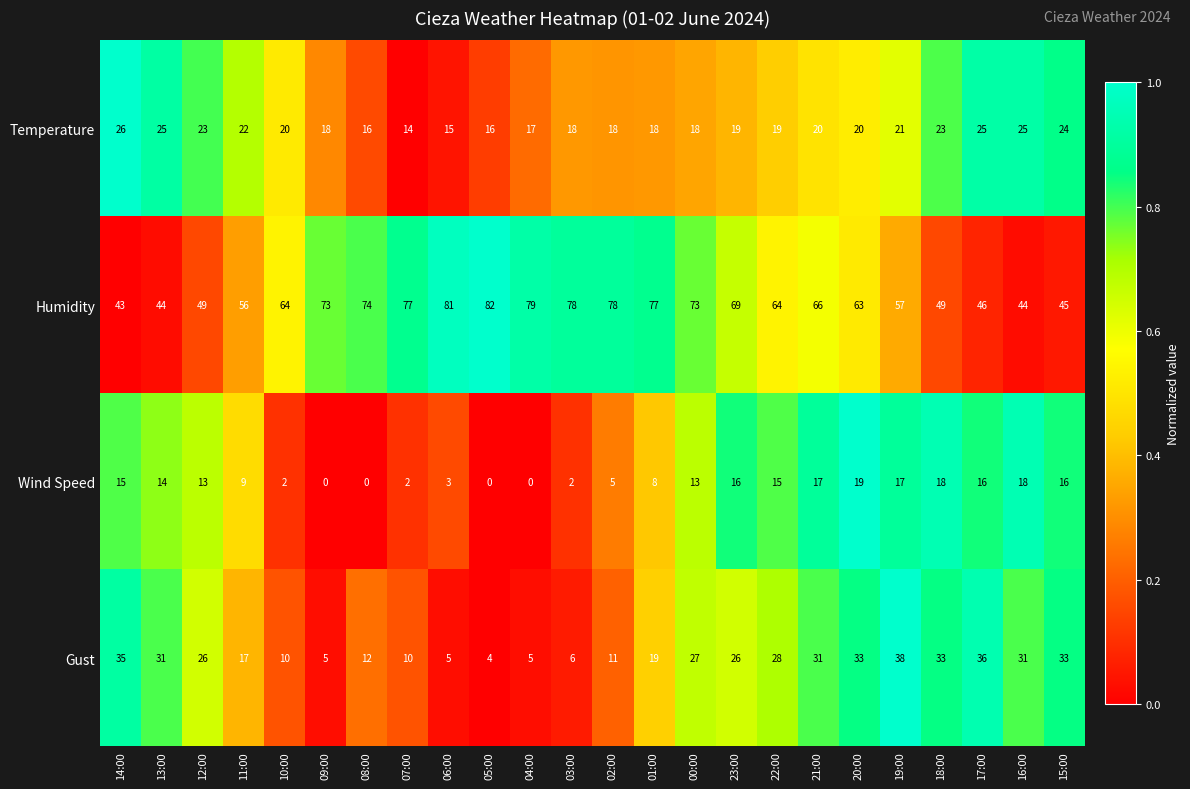

What is the maximum value for Wind Speed?

19